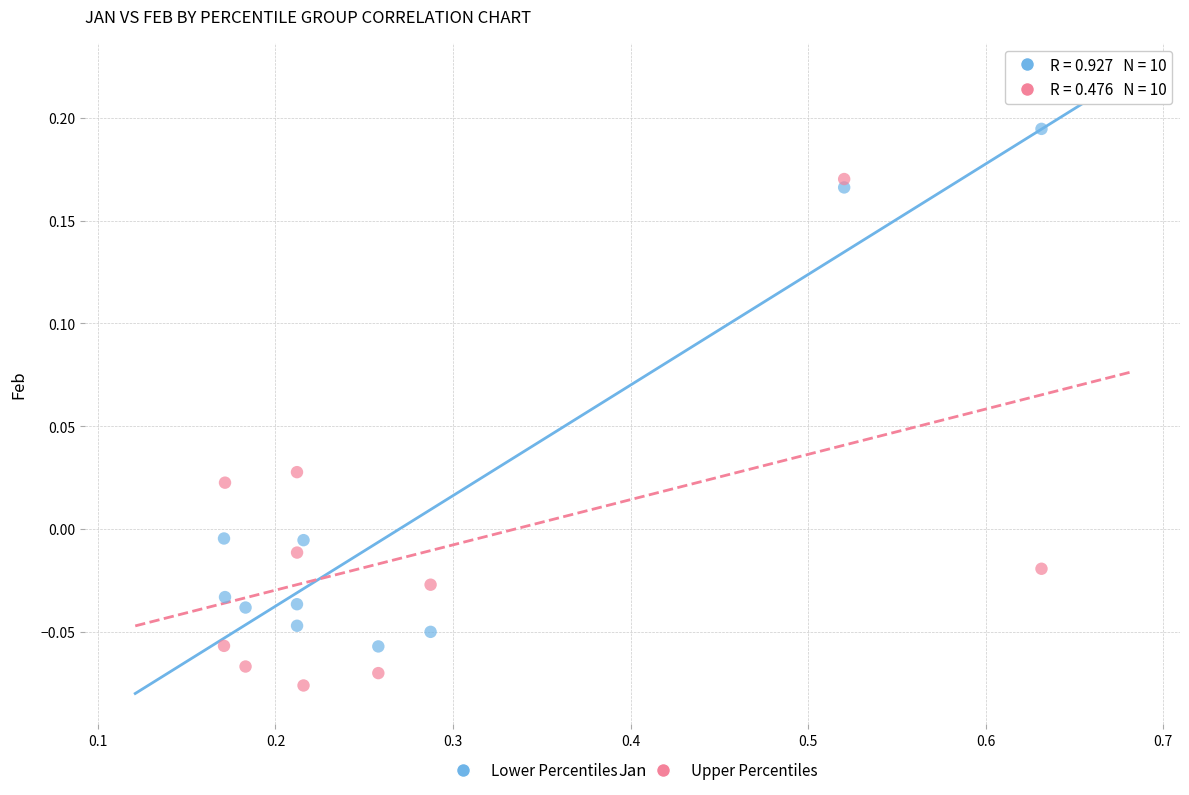

Which series reaches the maximum Y coordinate?

Lower Percentiles